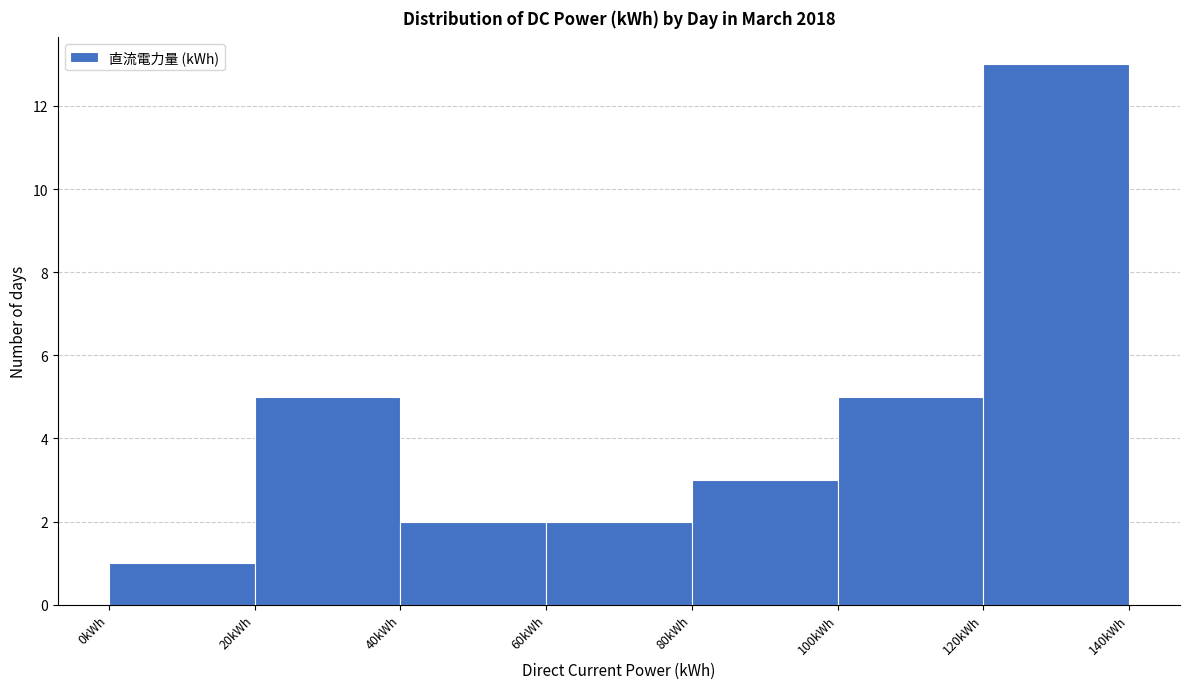

What is the height of the bar covering 120 to 140 on the x-axis? The values are not printed on the chart, so give them approximately, as read against the axis.

13